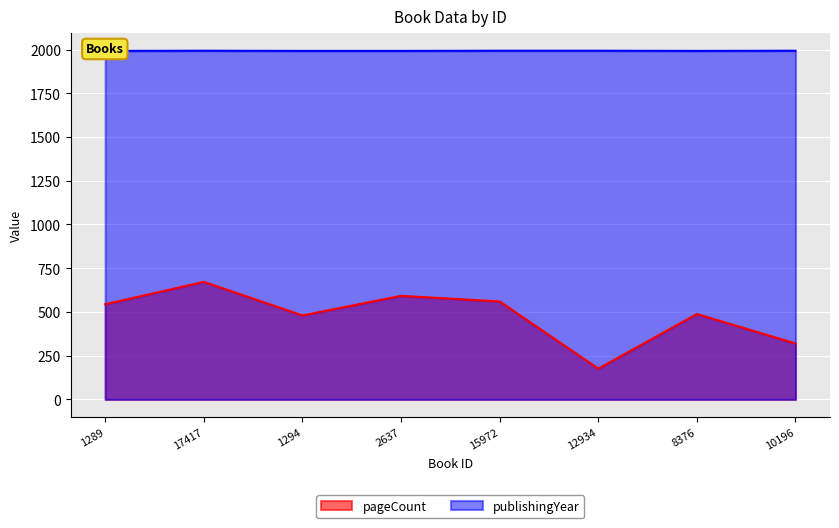

What position from the right is 8376?

2